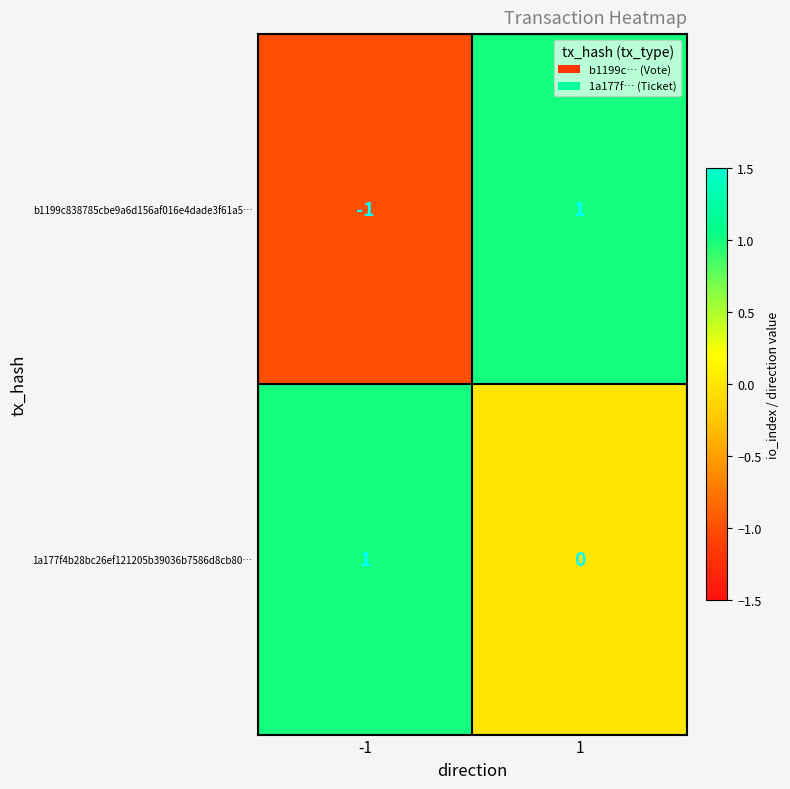

Which series has the largest range (max minus min)?

b1199c838785cbe9a6d156af016e4dade3f61a5…